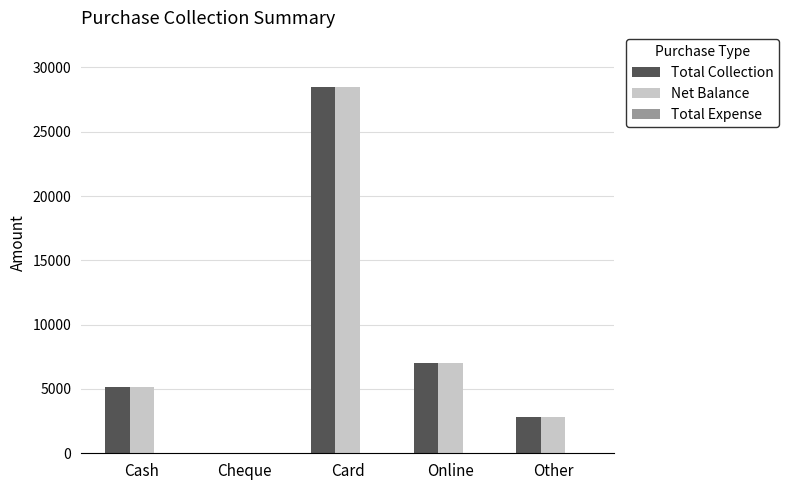

How many data points does each series have?

5